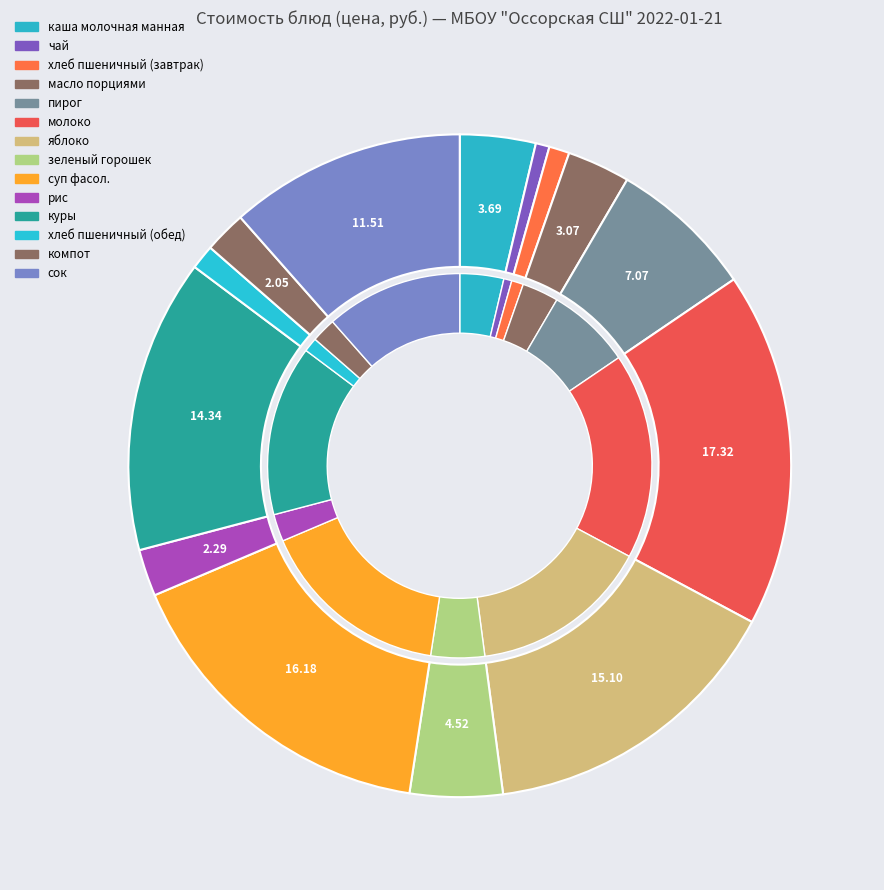

Does молоко represent more than half of the total?

No